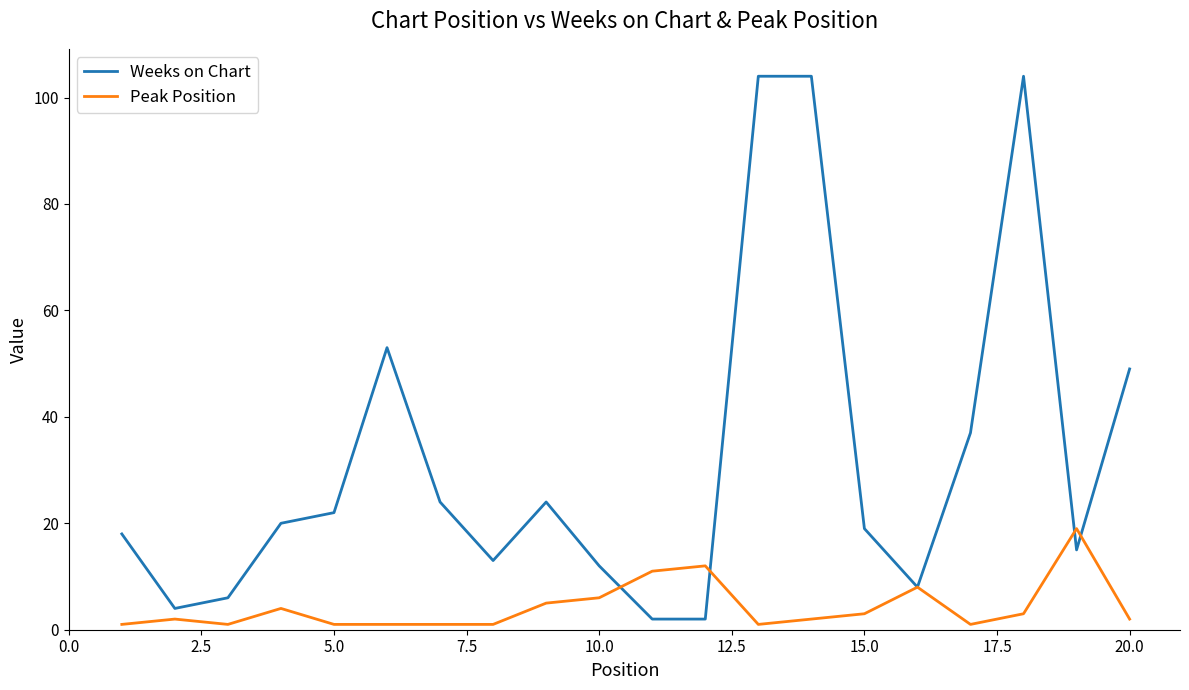

What is the highest value of the Weeks on Chart series?

104